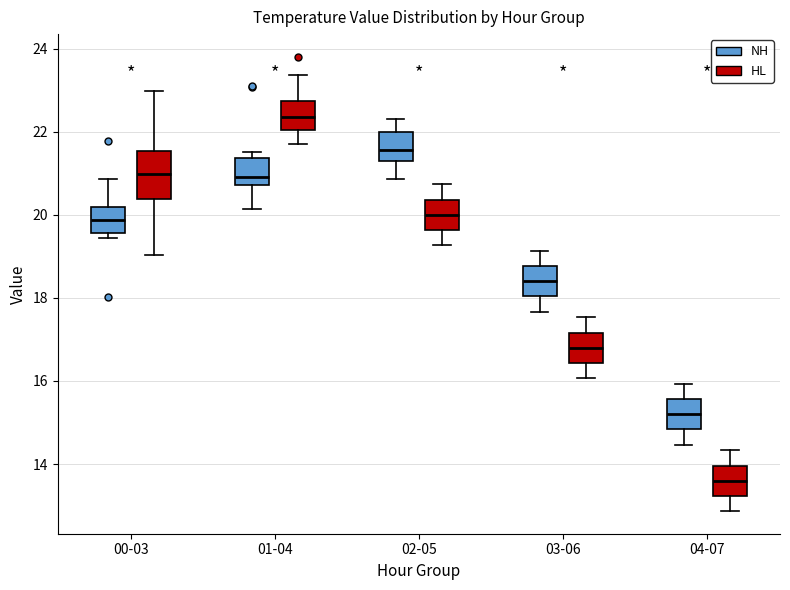

Where is the lower edge of the box for 01-04 (NH) on the y-axis? The values are not printed on the chart, so give them approximately, as read against the axis.

20.8